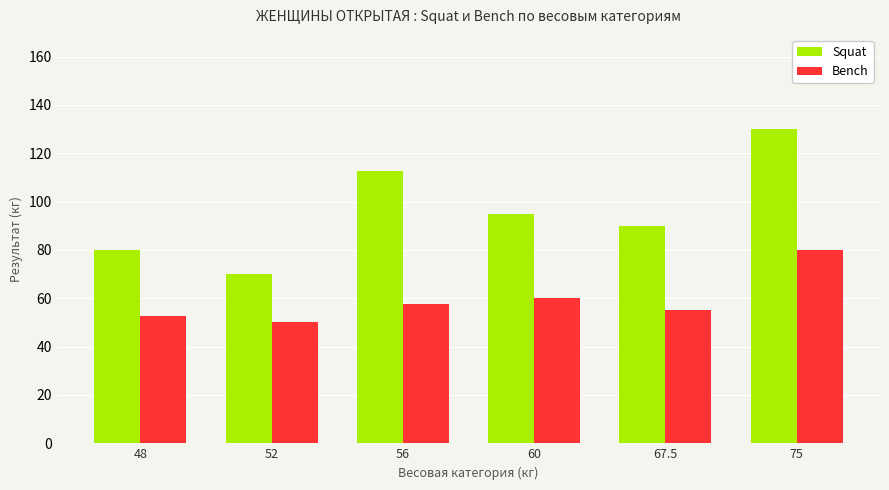

True or false: Squat has a value of 111.1 at 52.

False